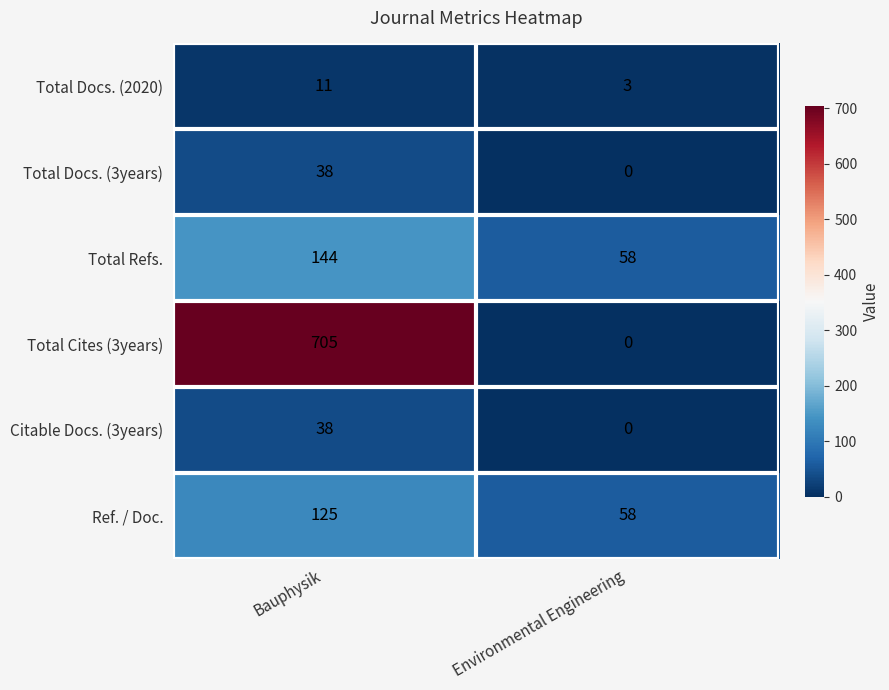

The Ref. / Doc. series shows 21 at Environmental Engineering. True or false?

False